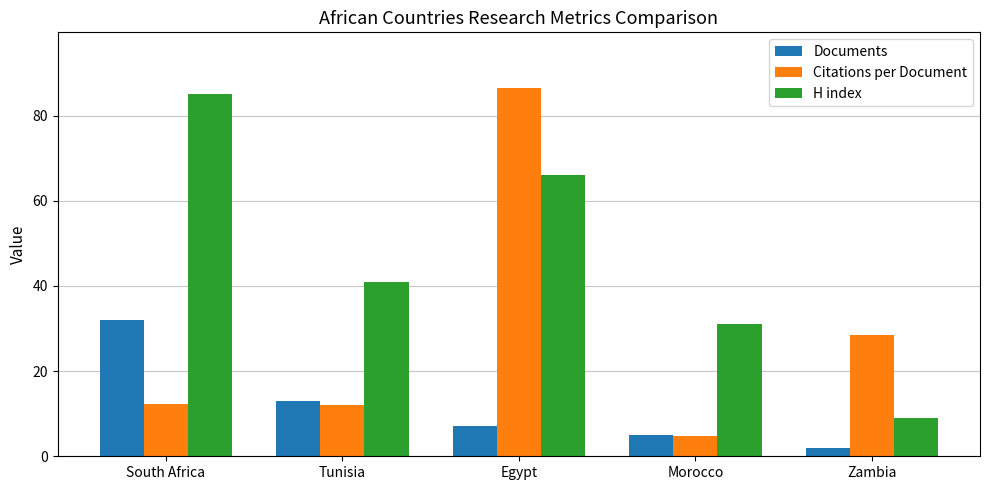

What is the minimum value for H index?

9.0